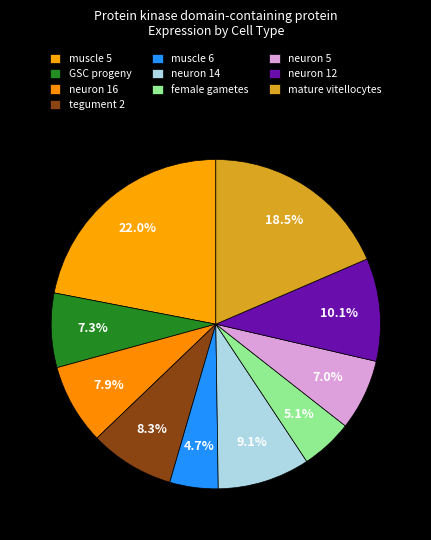

Is it true that female gametes is 5% of the pie?

True